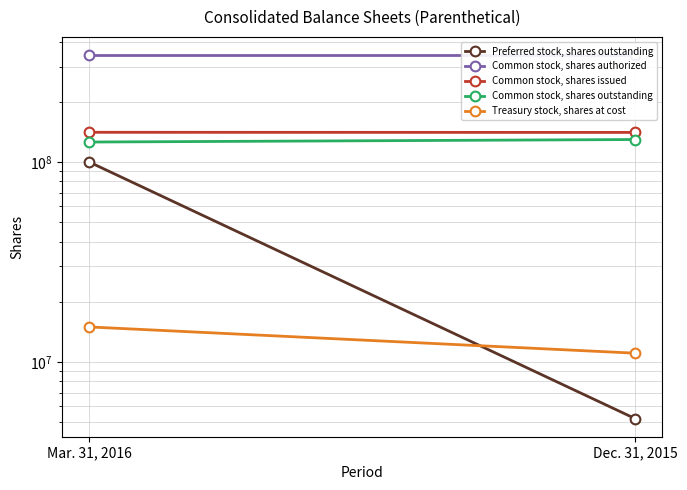

Is the value of Common stock, shares issued at Dec. 31, 2015 greater than the value of Common stock, shares authorized at Dec. 31, 2015?

No